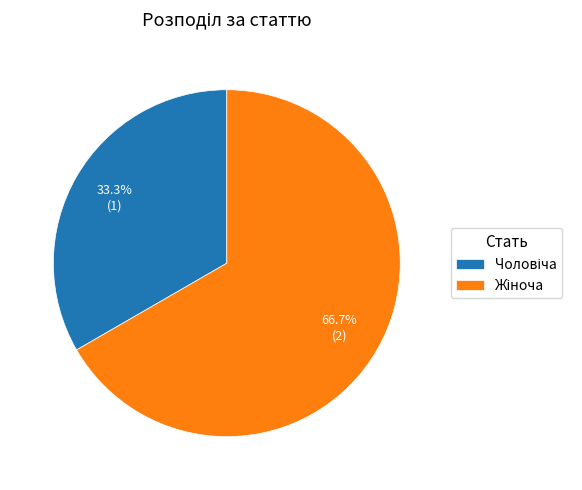

Is there a majority slice in this chart?

Yes